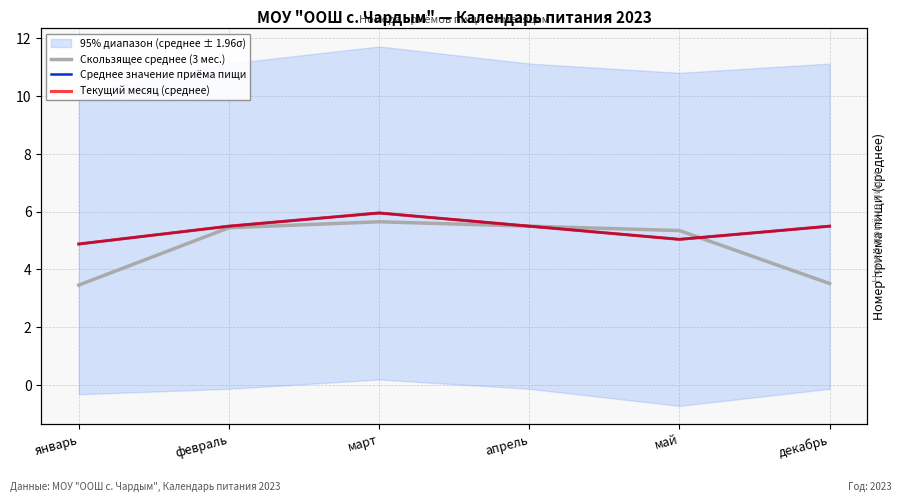

Reading left to right, extract all data points from this chart.

Скользящее среднее (3 мес.): январь=3.5	февраль=5.4	март=5.7	апрель=5.5	май=5.3	декабрь=3.5
Среднее значение приёма пищи: январь=4.9	февраль=5.5	март=6.0	апрель=5.5	май=5.0	декабрь=5.5
Текущий месяц (среднее): январь=4.9	февраль=5.5	март=6.0	апрель=5.5	май=5.0	декабрь=5.5